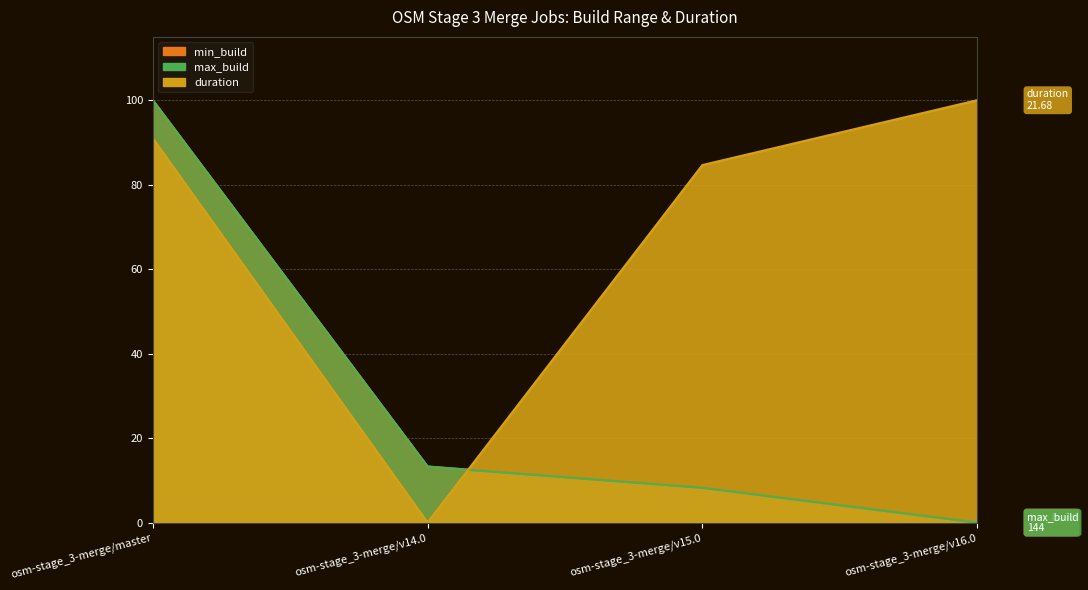

Where do max_build and duration first cross each other?

osm-stage_3-merge/v14.0 and osm-stage_3-merge/v15.0